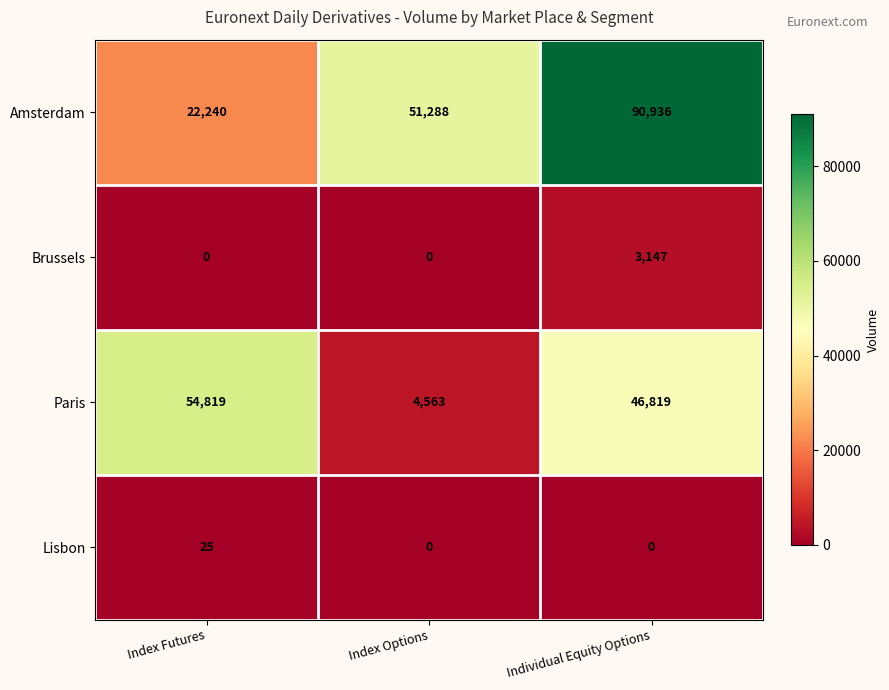

Which series has the widest spread of values?

Amsterdam